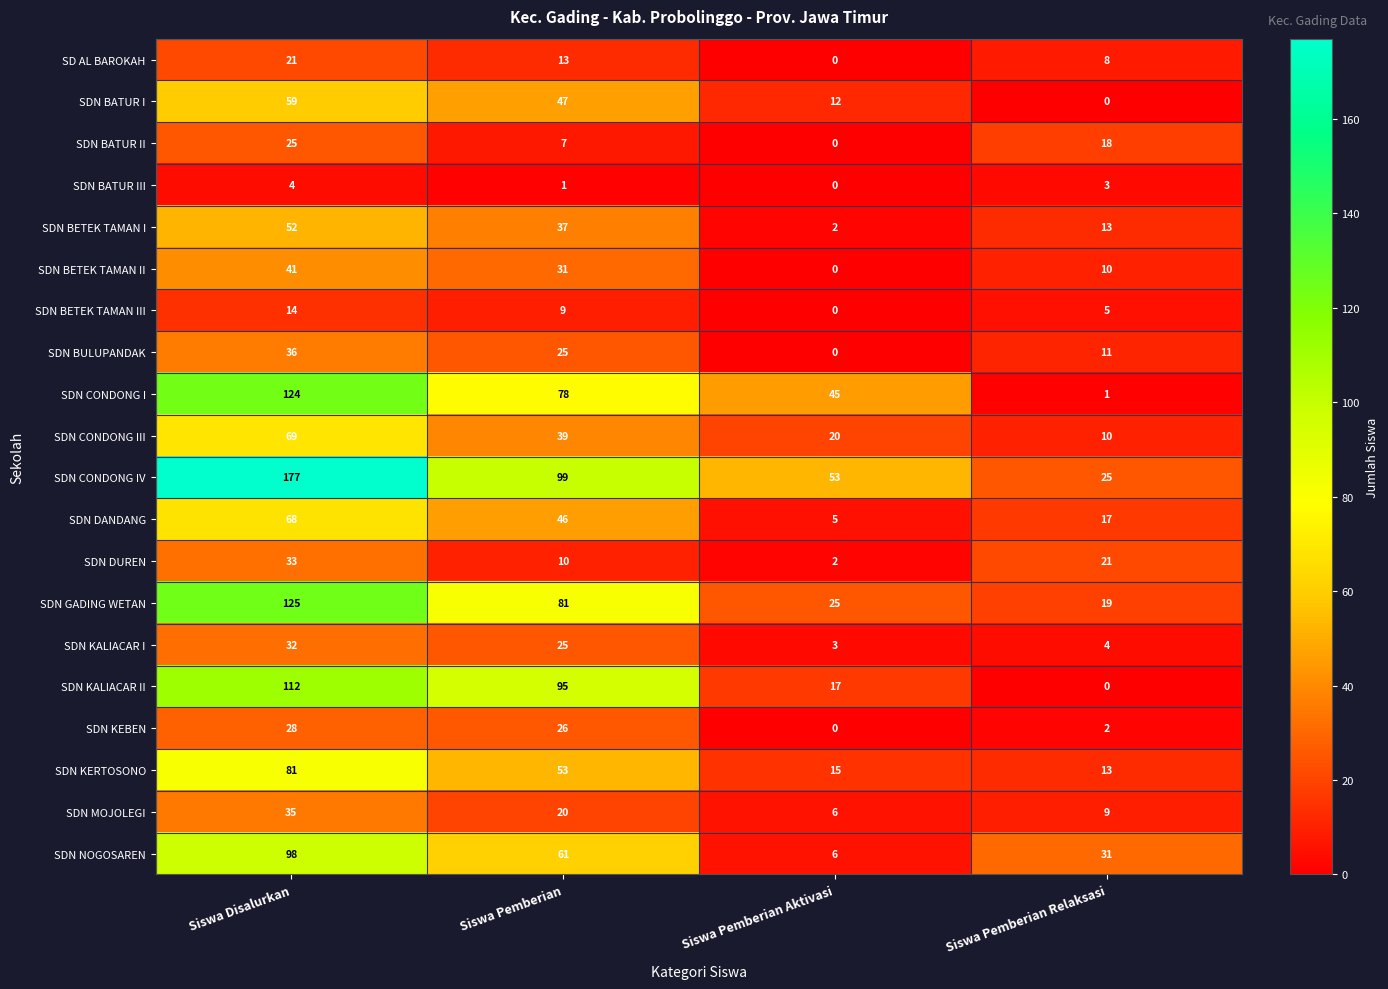

What is the total value across all series at Siswa Pemberian?

803